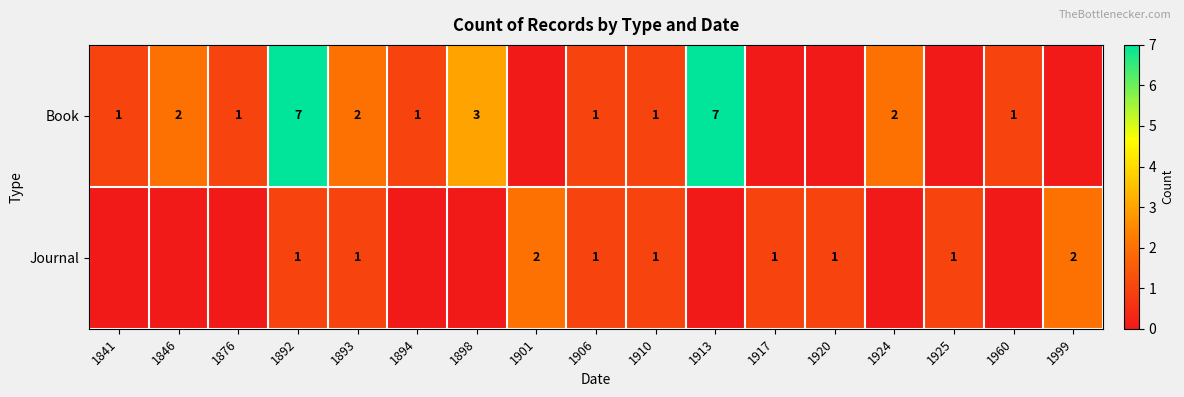

Between 1925 and 1917, which is larger?

1925